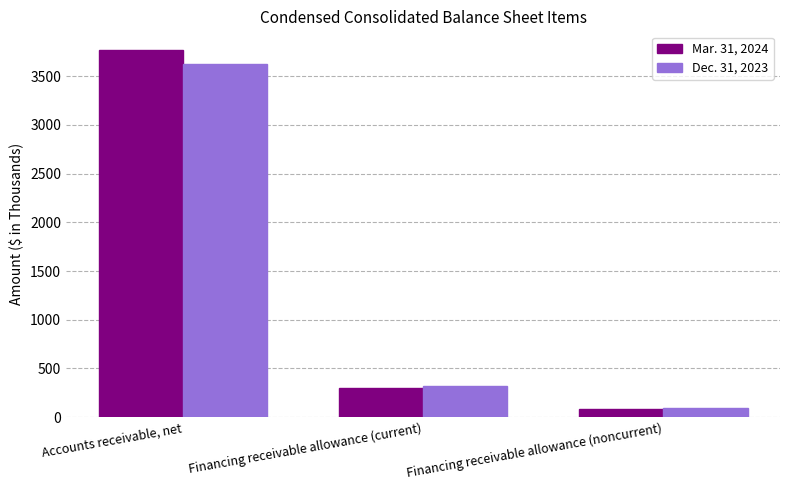

Which series has the largest total across all categories?

Mar. 31, 2024